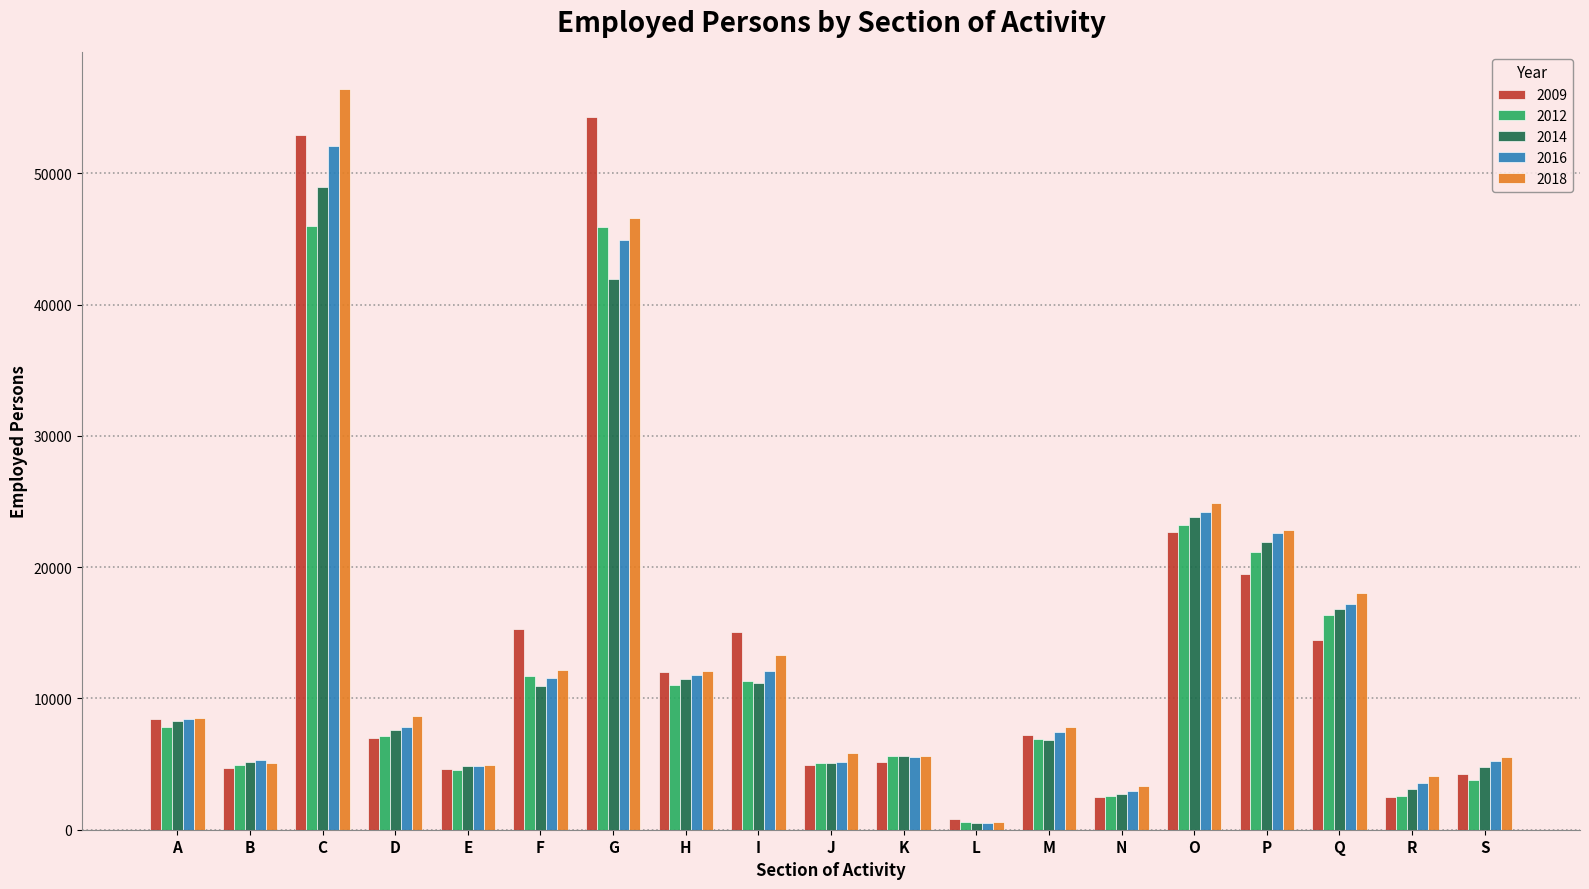

What is the difference between the maximum and second lowest values in the 2018 series?

53126